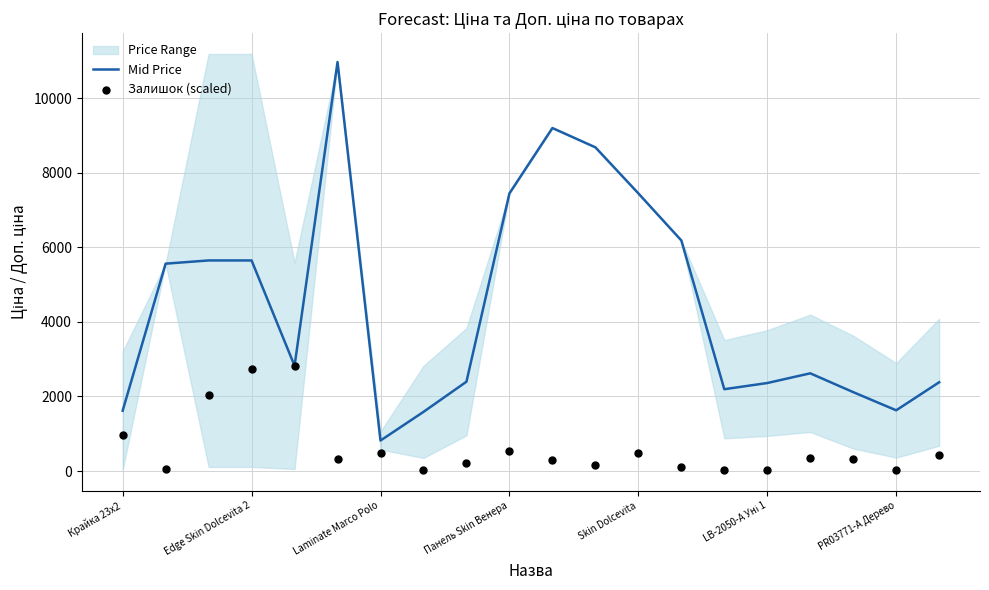

Which series has the largest total across all categories?

Mid Price